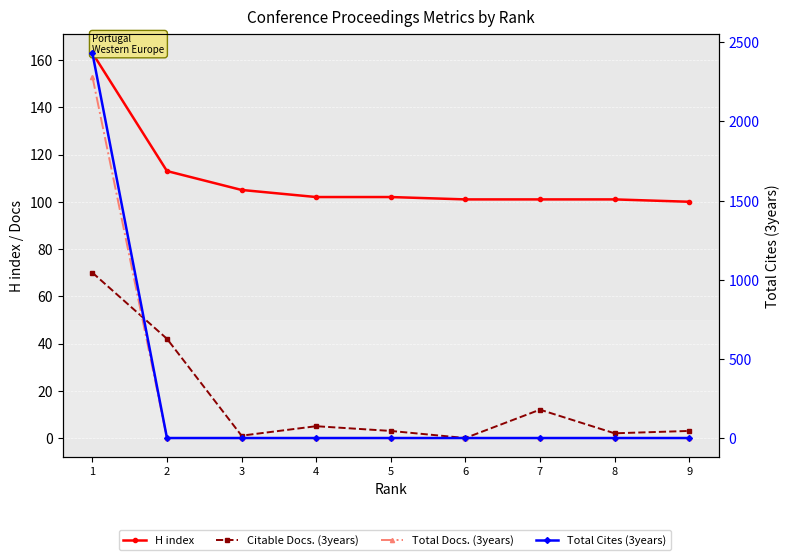

The value of Citable Docs. (3years) at 7 is 12. True or false?

True